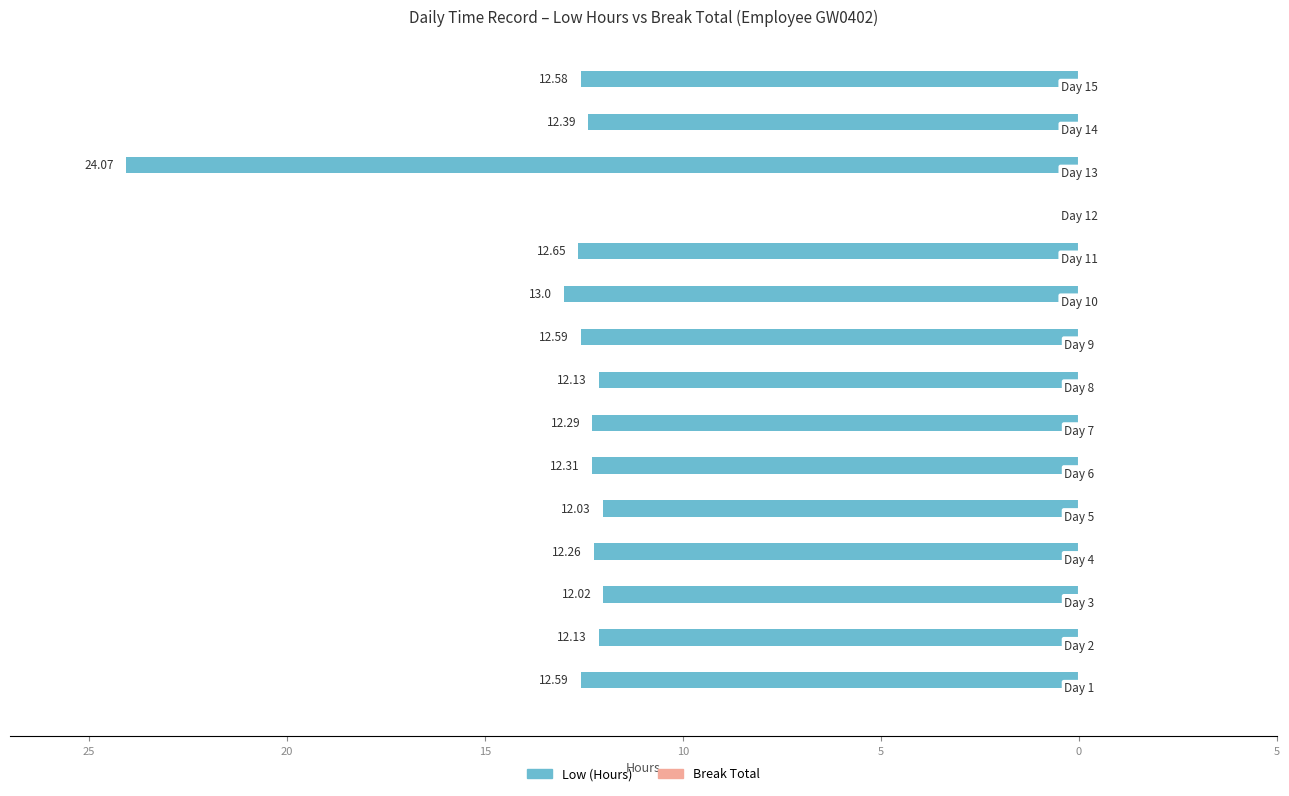

Are the bars horizontal?

Yes